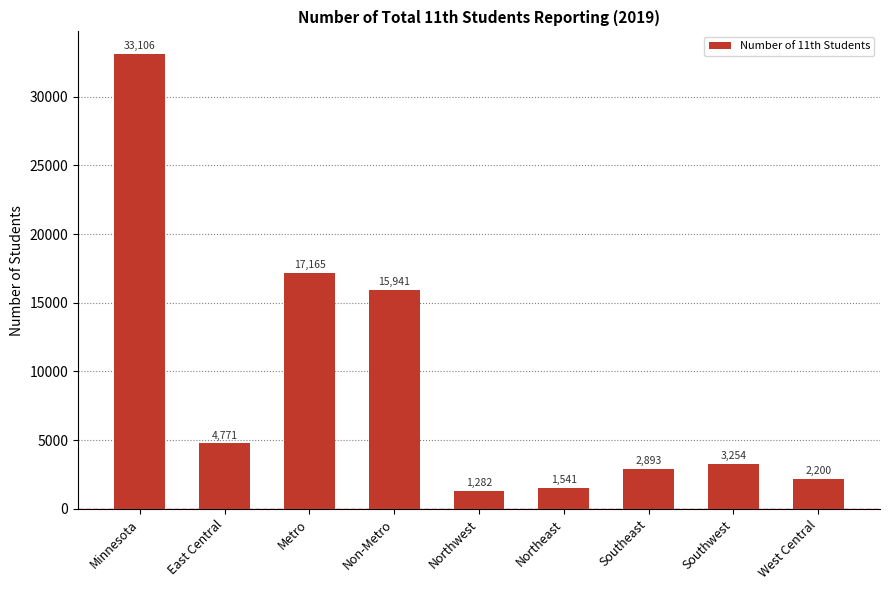

At which label is the value closest to 17194?

Metro